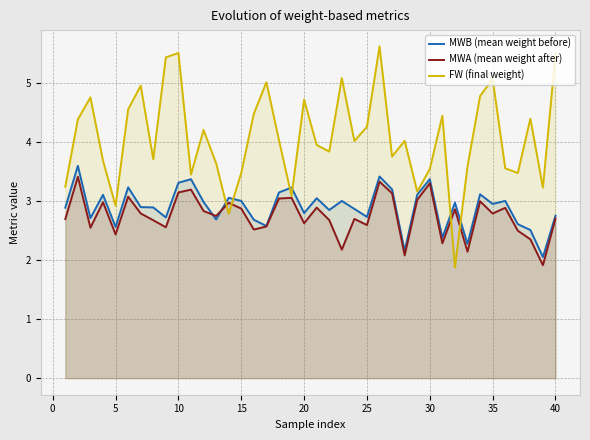

What is the difference between the second highest and second lowest values in the MWA (mean weight after) series?

1.2